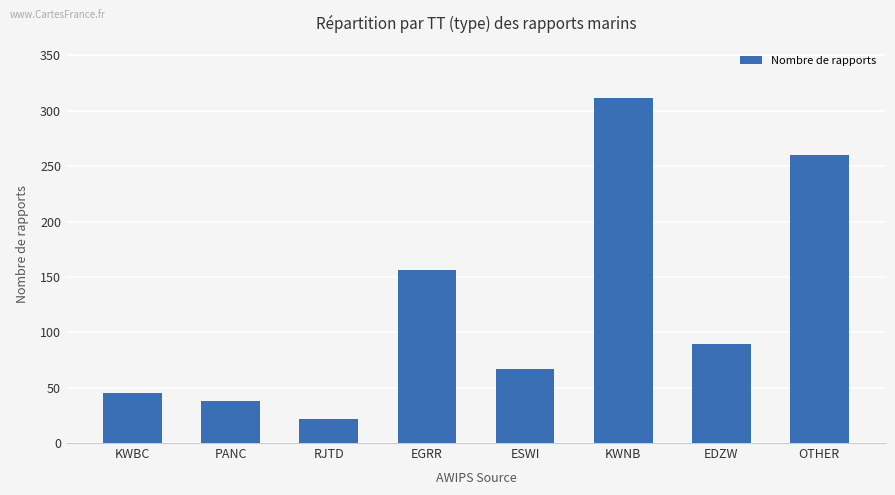

Which category has the lowest value across all series?

RJTD